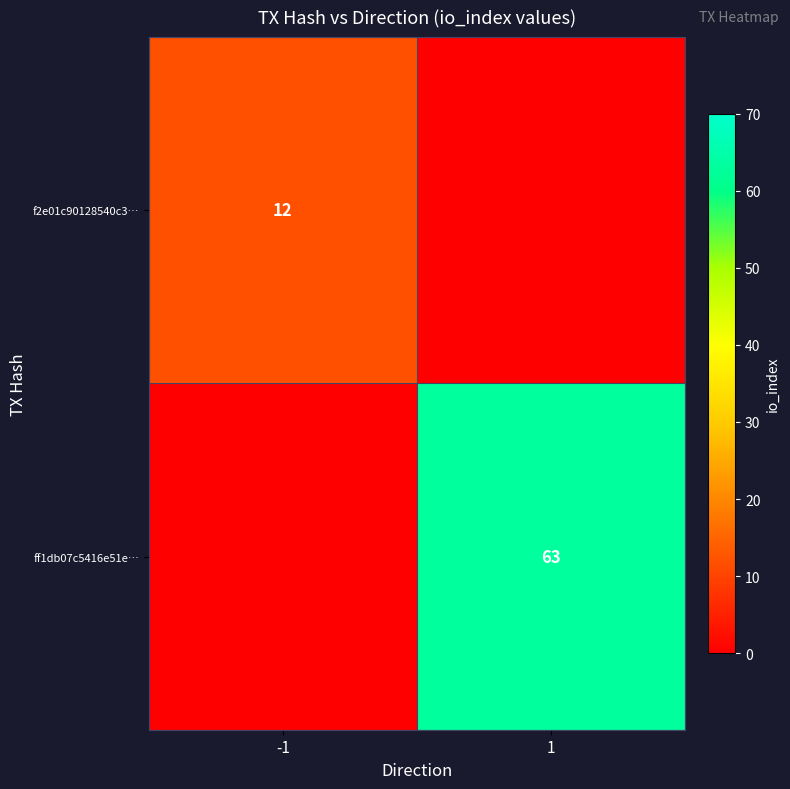

True or false: ff1db07c5416e51e… has a value of 63 at 1.

True